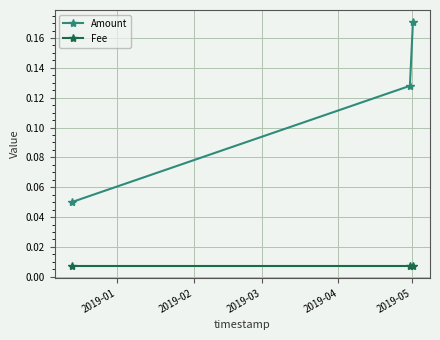

Which series has the largest range (max minus min)?

Amount